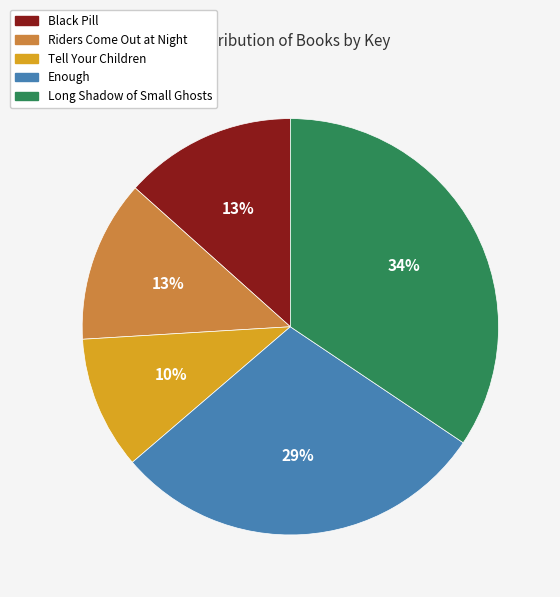

What percentage is the Black Pill slice, to the nearest percent?

13%